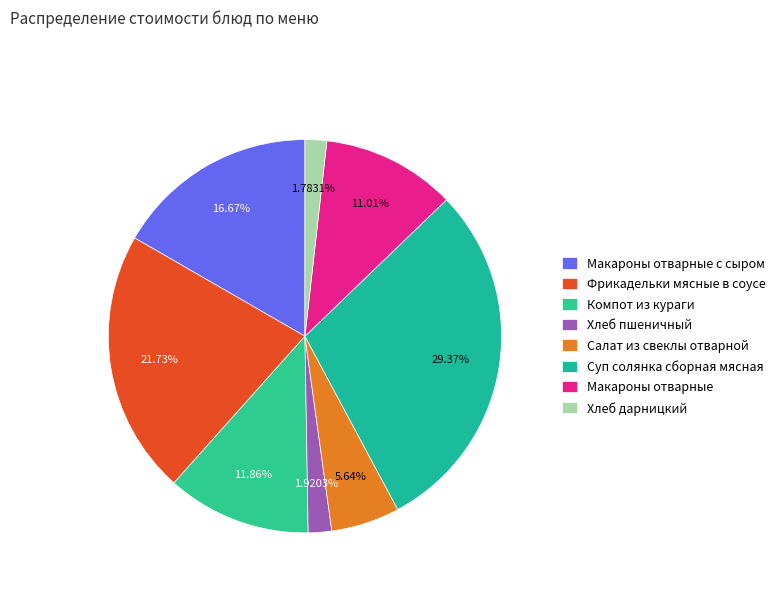

Count the number of slices in the pie.

8